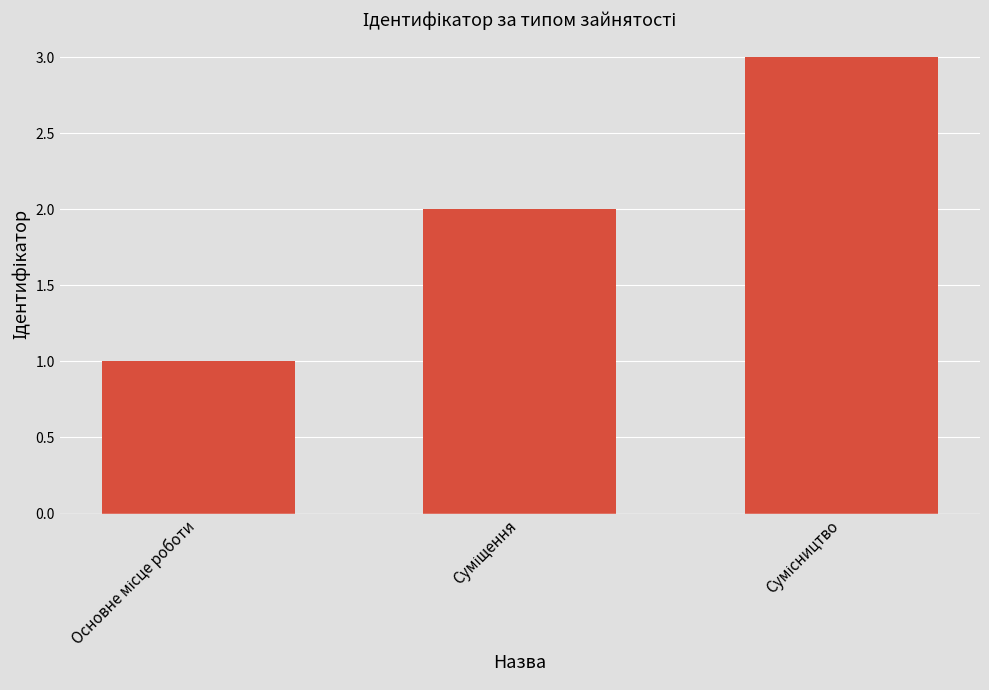

How many distinct data groups are displayed?

1